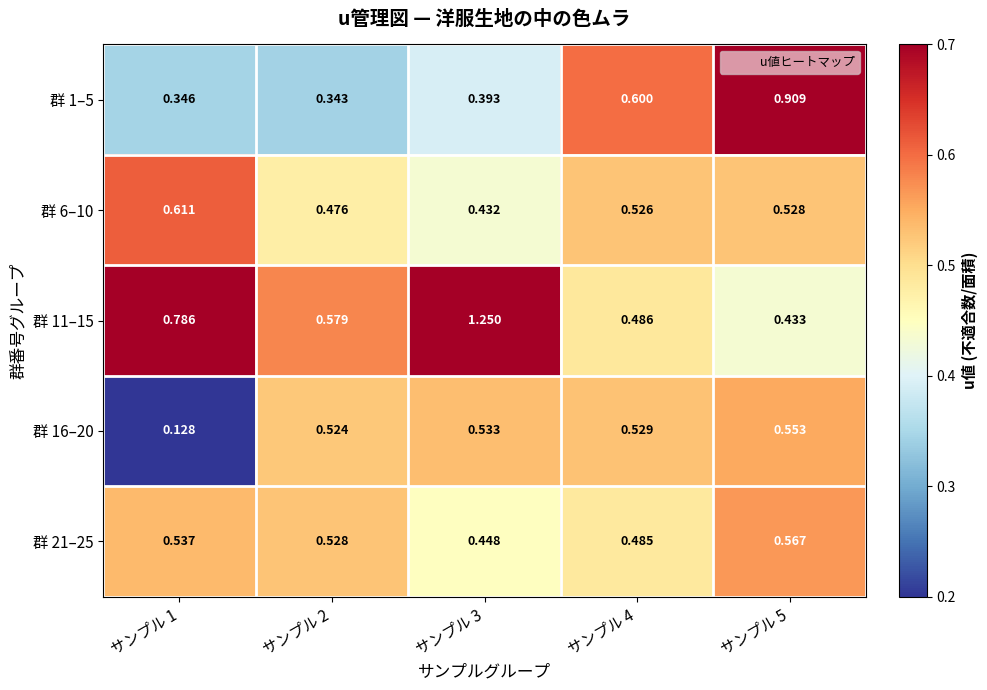

Is the value of 群 11–15 at サンプル 4 greater than the value of 群 6–10 at サンプル 1?

No